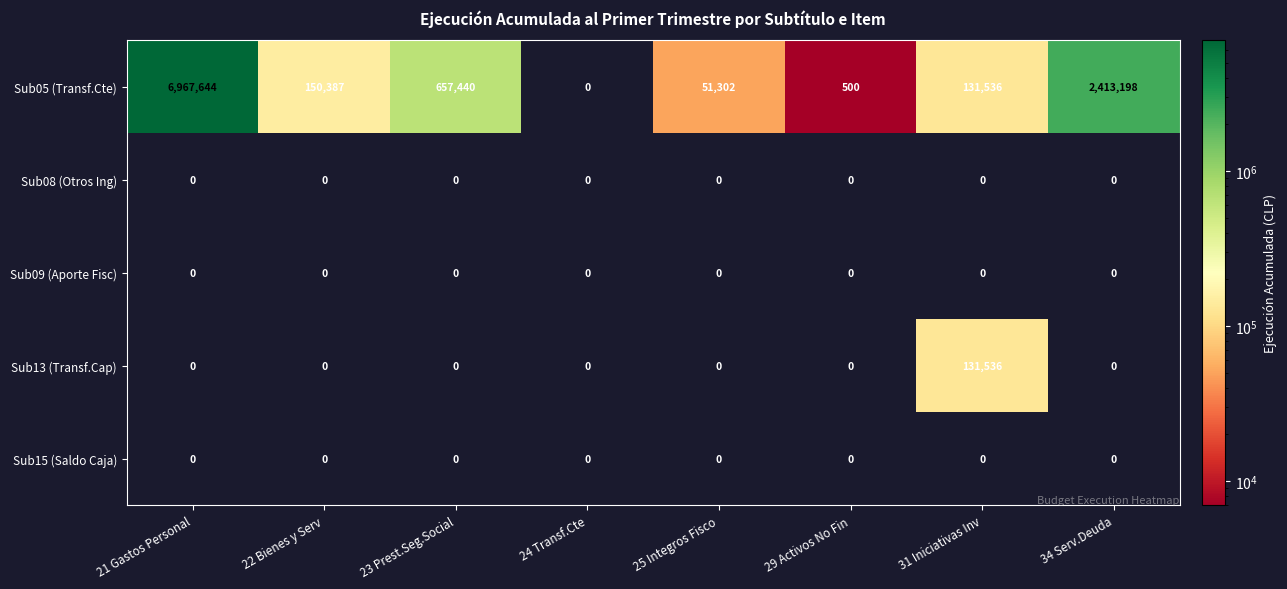

What is the maximum value shown in the chart?

6967644